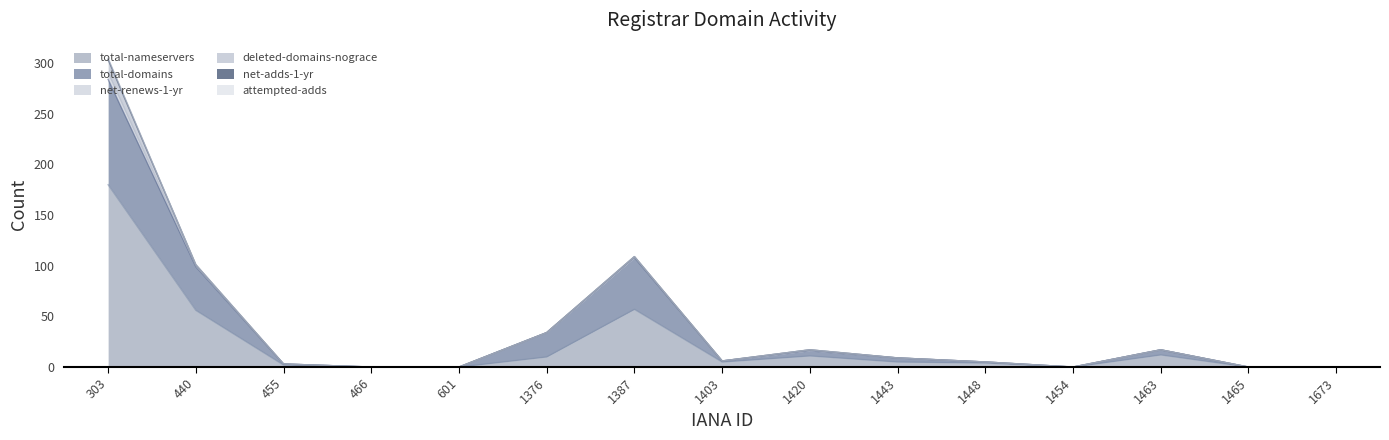

How many lines are shown in the chart?

6